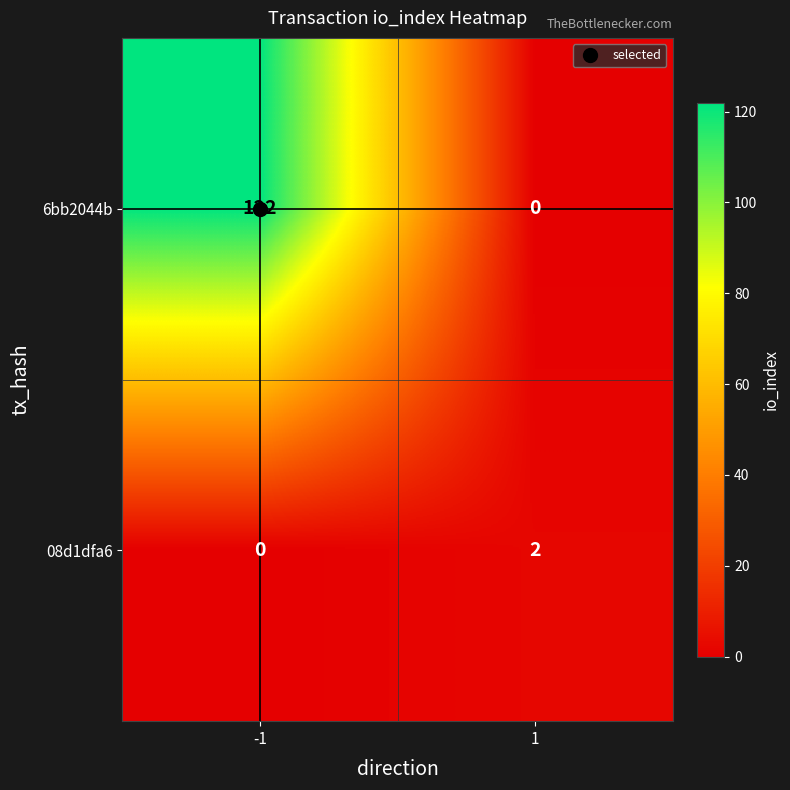

What is the difference between the highest and lowest values at 1?

2